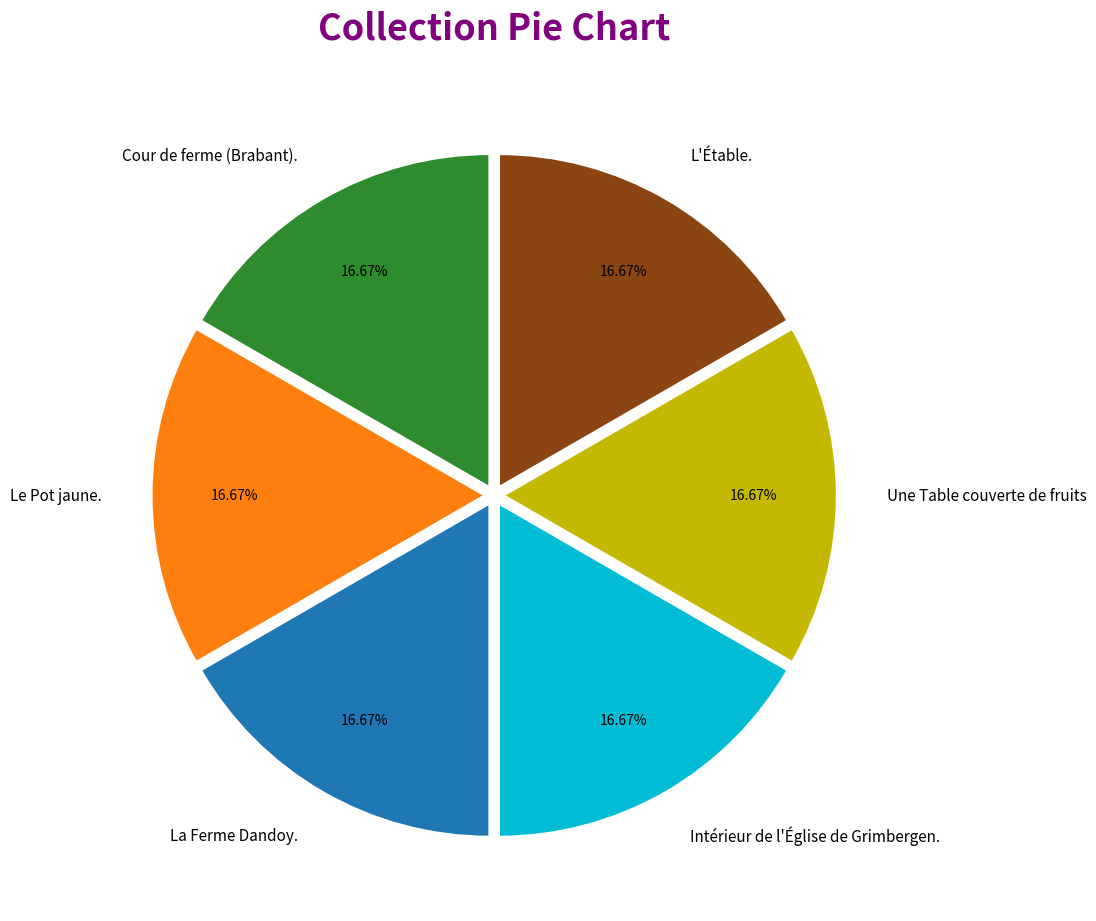

Count the number of slices in the pie.

6